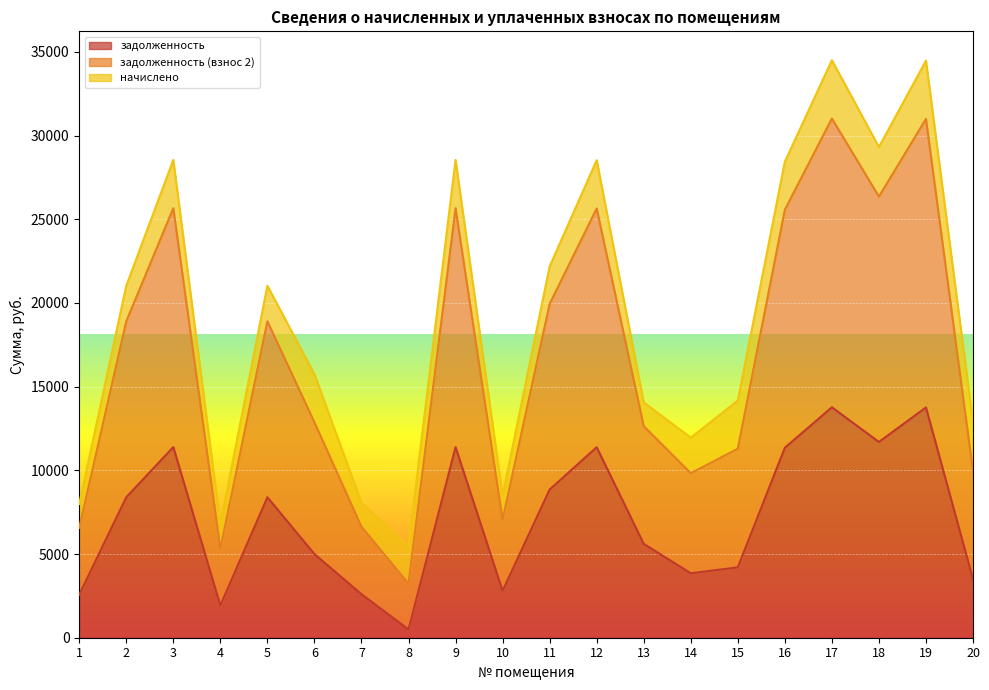

What is the spread (max minus min) of values at 8?

4978.8